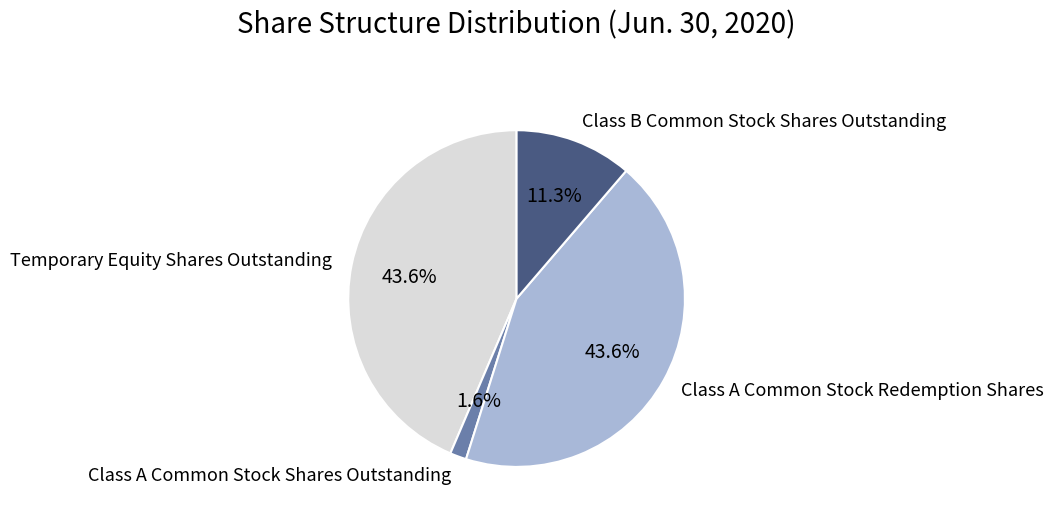

To the nearest percent, what is the combined percentage of Temporary Equity Shares Outstanding and Class B Common Stock Shares Outstanding?

55%